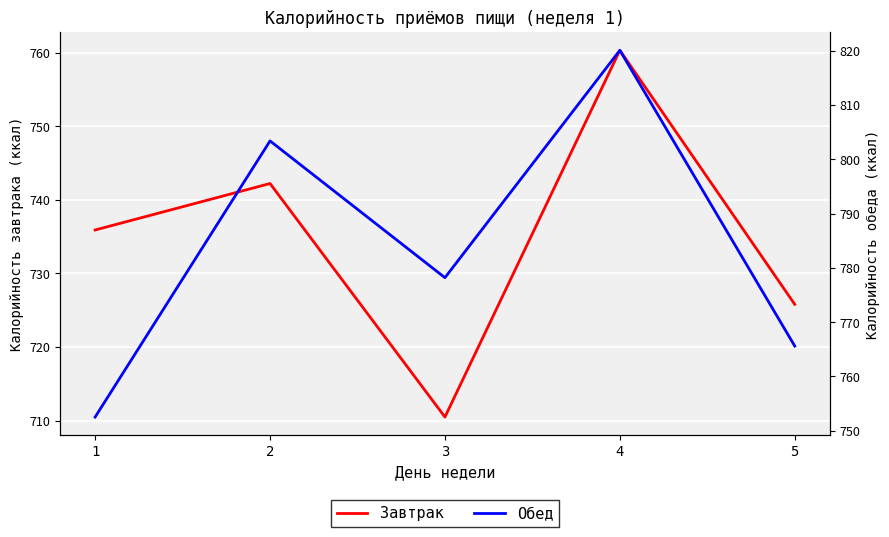

What is the spread (max minus min) of values at 1?

16.6